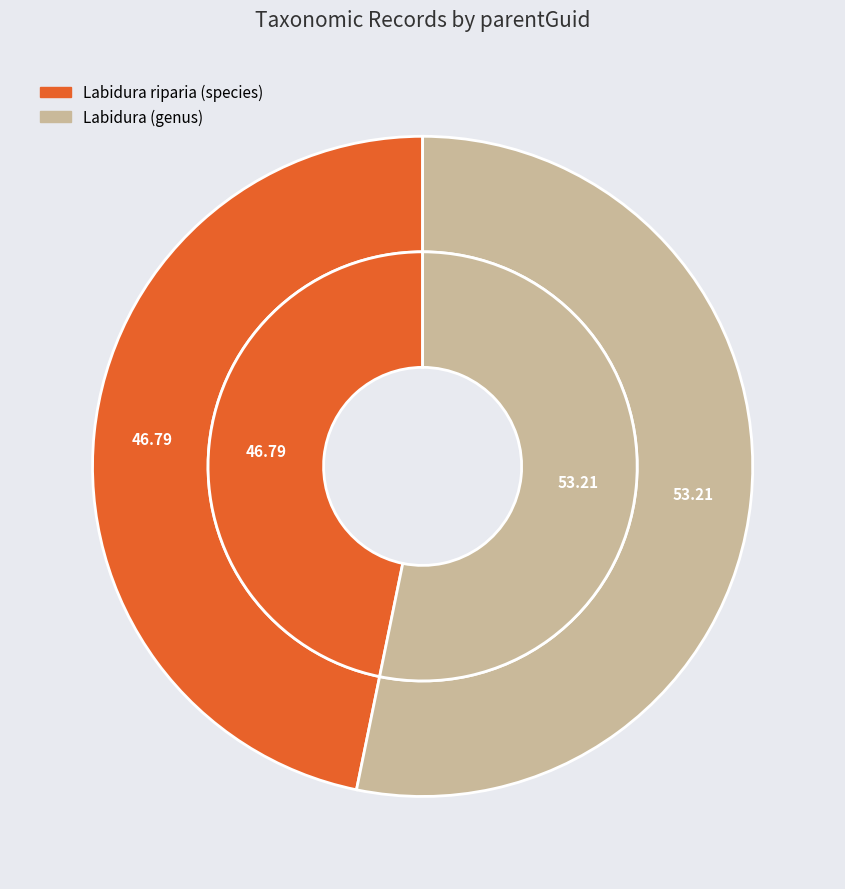

Combined, what portion of the pie is Labidura riparia (species) and Labidura (genus)?

100.0%